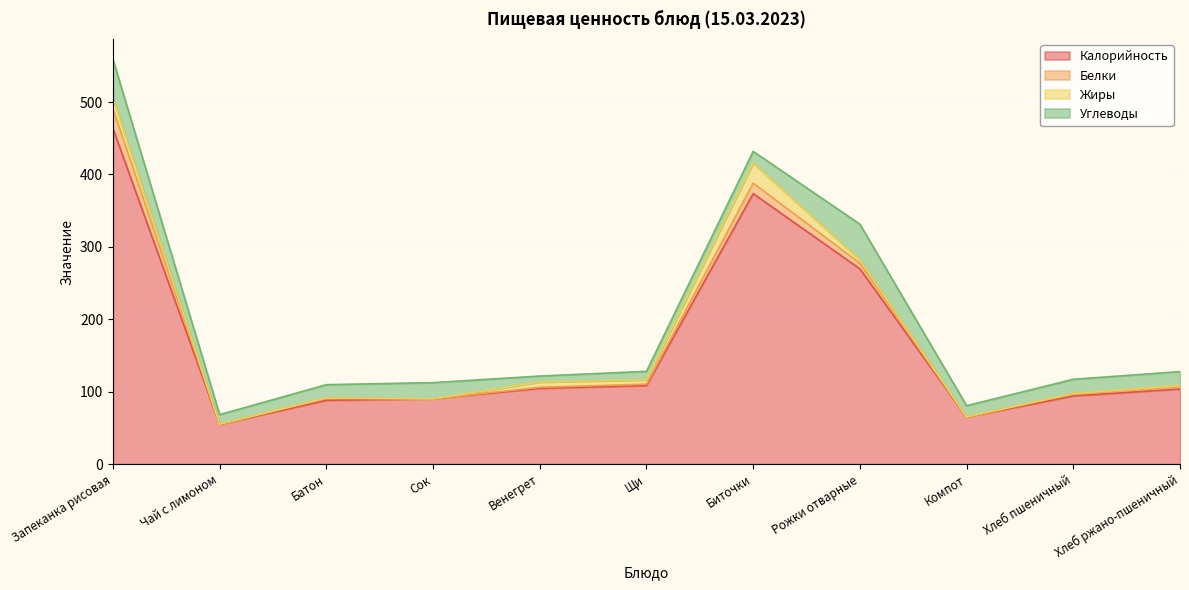

Which series changed the most between Чай с лимоном and Сок?

Калорийность